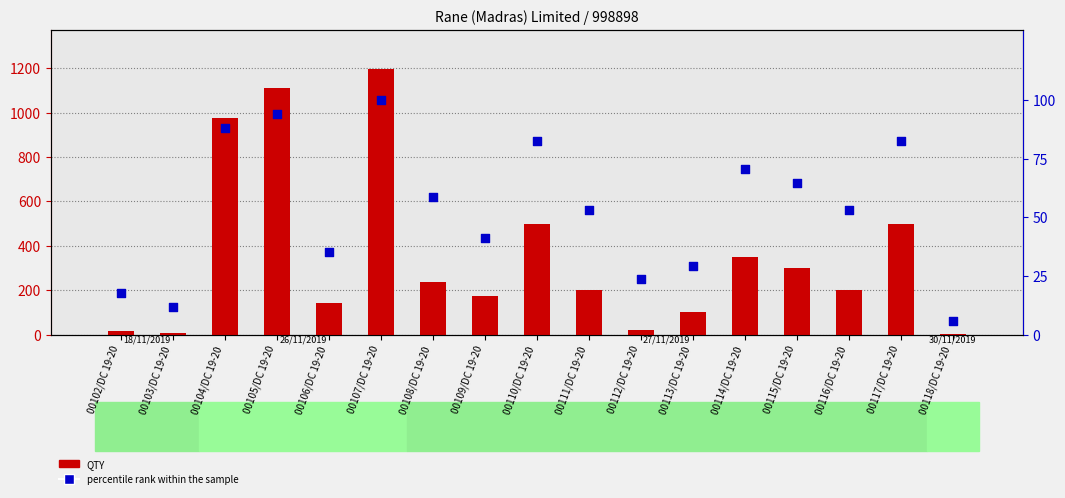

Which series has the widest spread of Y values?

QTY